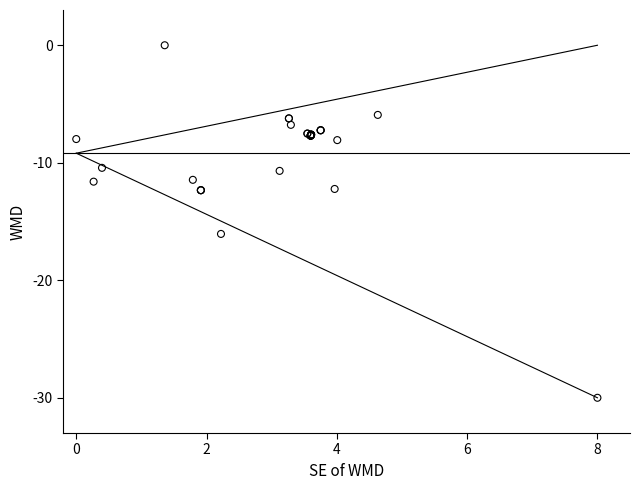

What Y value in the scatter plot is closest to -15?

-16.1